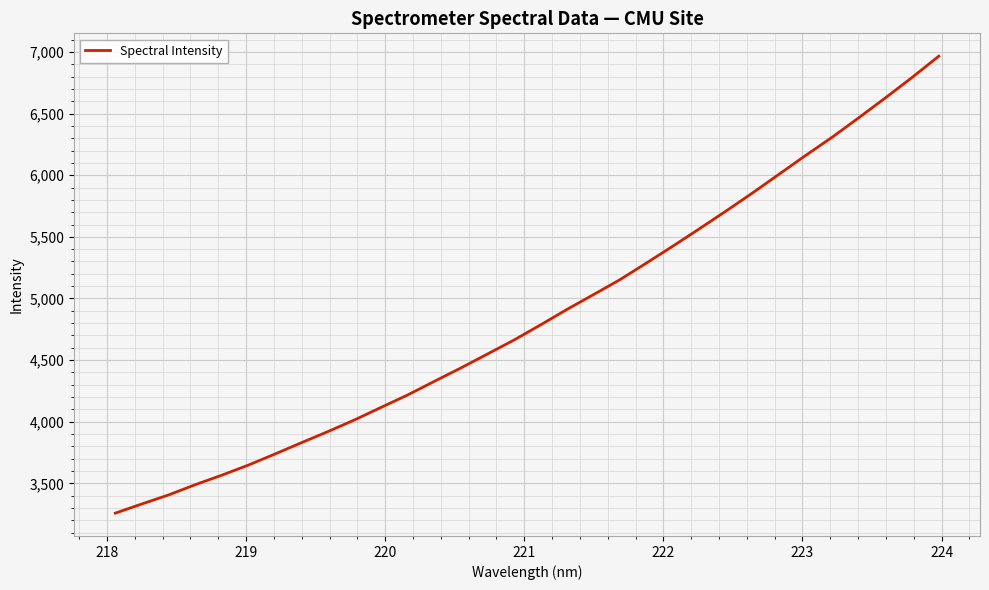

What is the smallest value displayed?

3258.2